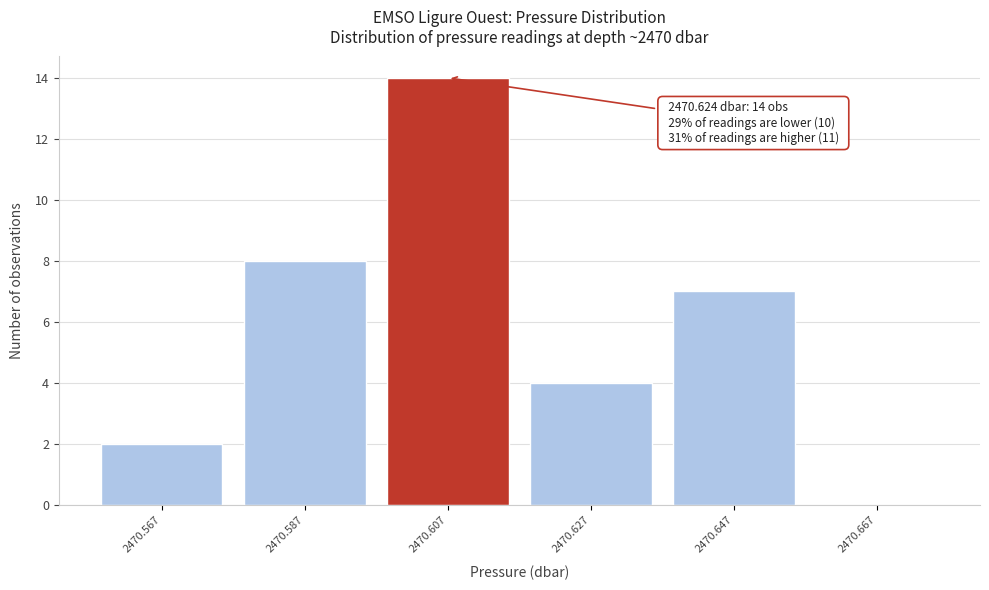

Reading left to right, list all the values displayed in this chart.

2470.567=2	2470.587=8	2470.607=14	2470.627=4	2470.647=7	2470.667=0